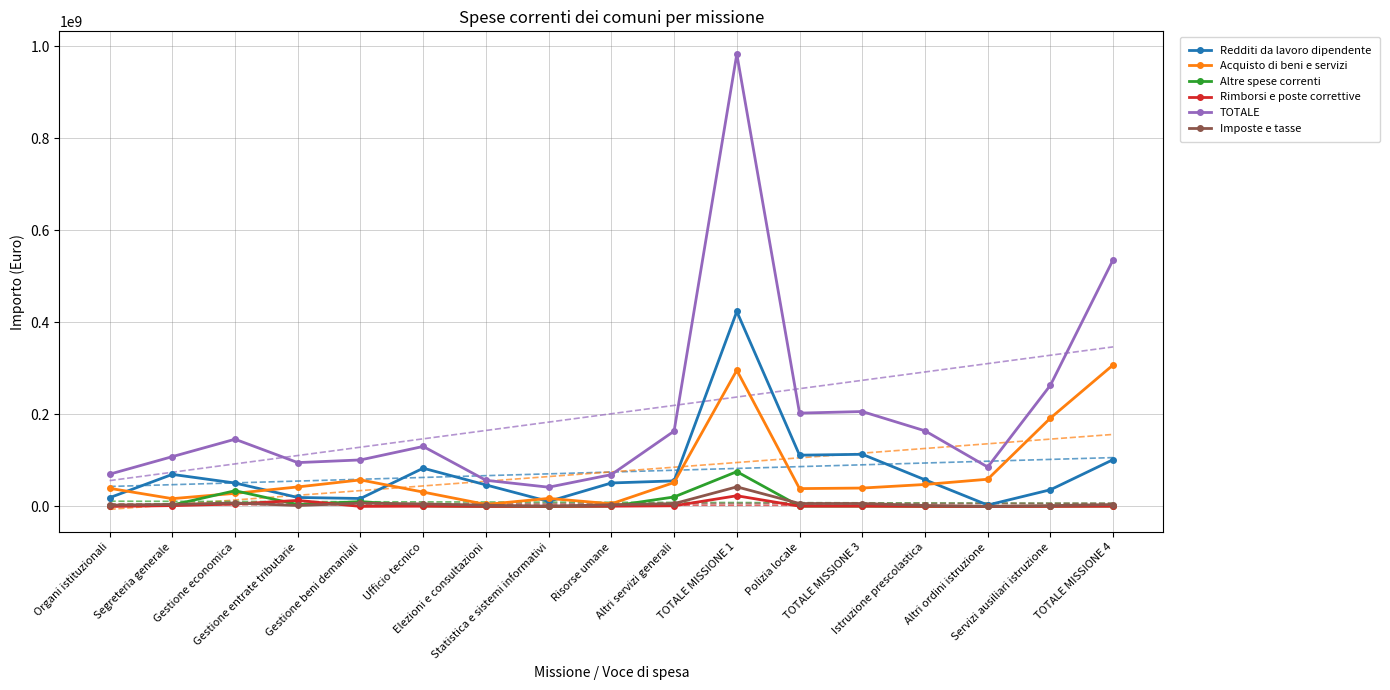

Between Altri servizi generali and Altri ordini istruzione, which series saw the biggest shift?

TOTALE